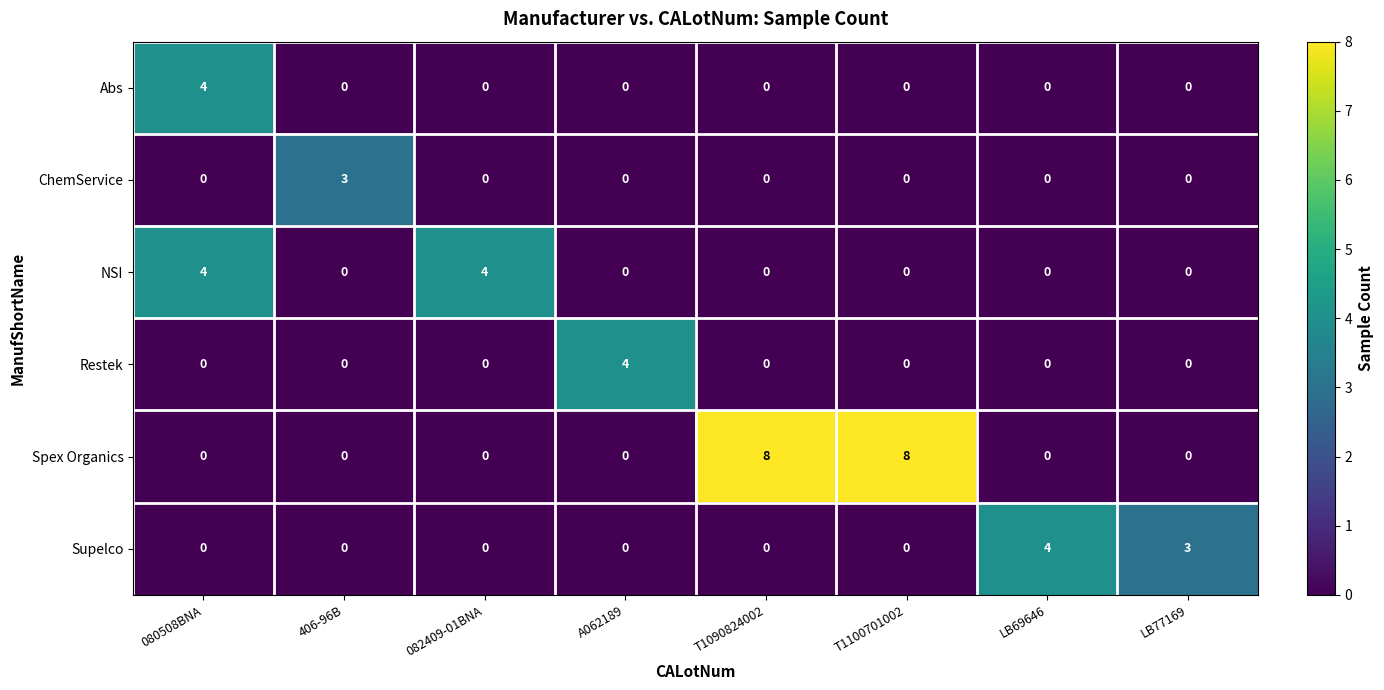

Which series has the widest spread of values?

Spex Organics